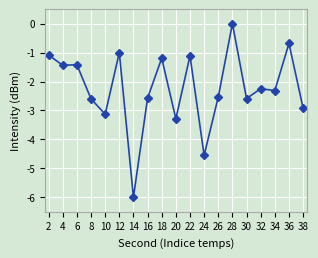

Which label corresponds to the largest value in the chart?

28